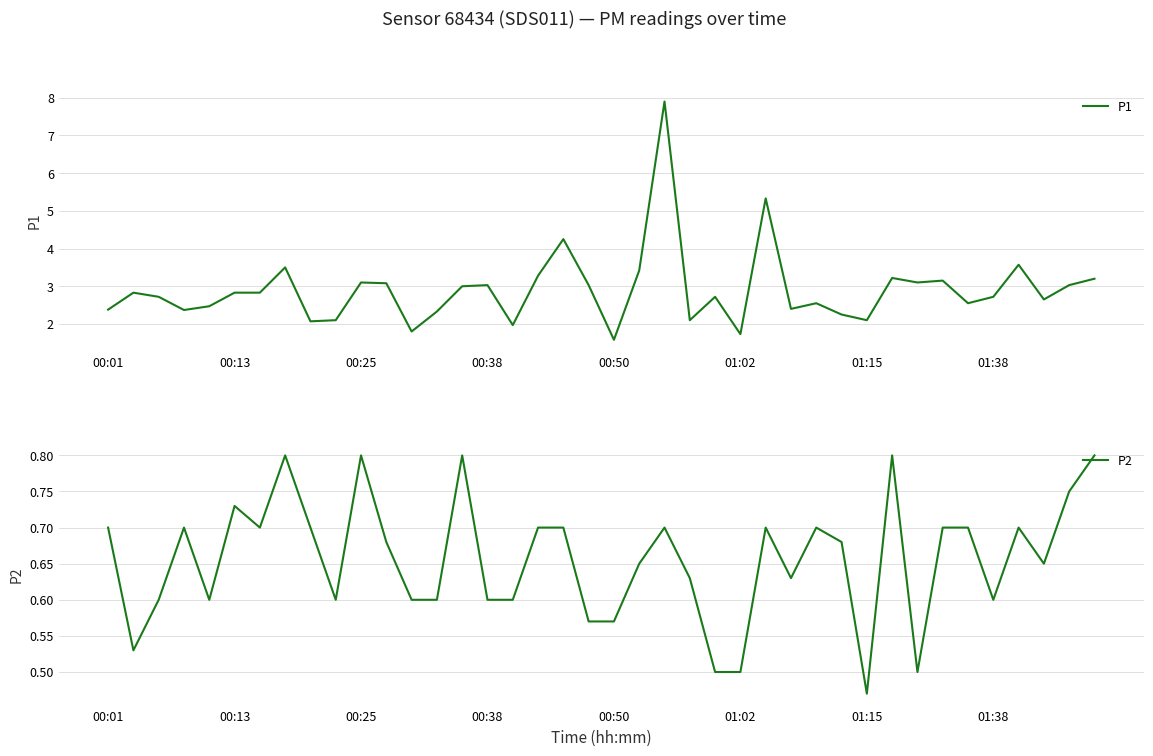

Which category has the highest value in the P1 series?

22